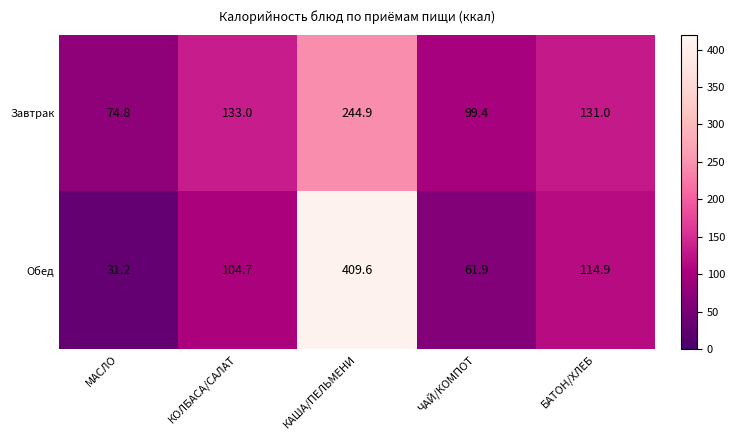

Where is Завтрак nearest to the value 159?

КОЛБАСА/САЛАТ